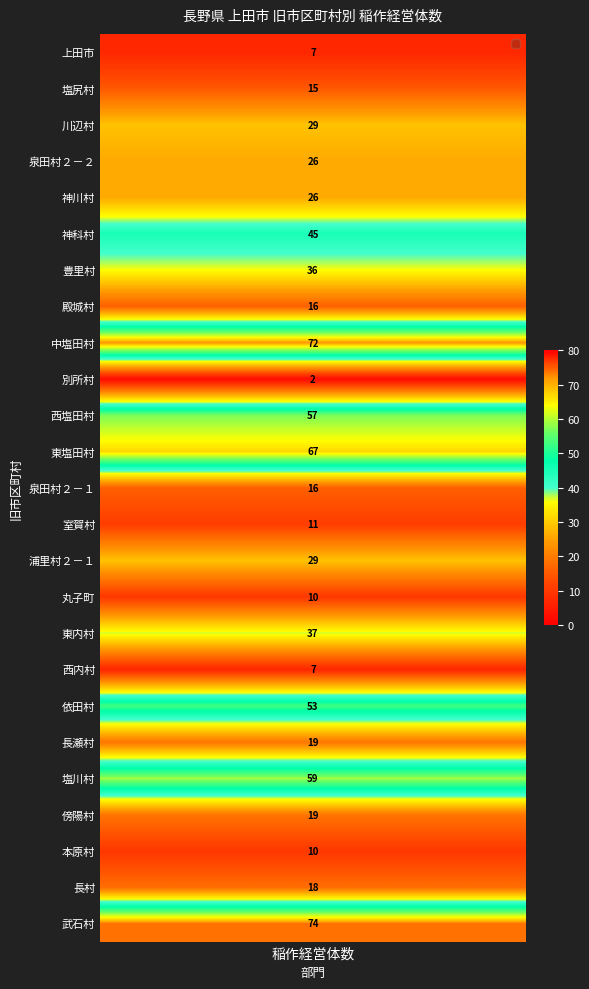

Which has a higher value, 上田市_本原村 or 上田市_上田市?

上田市_本原村